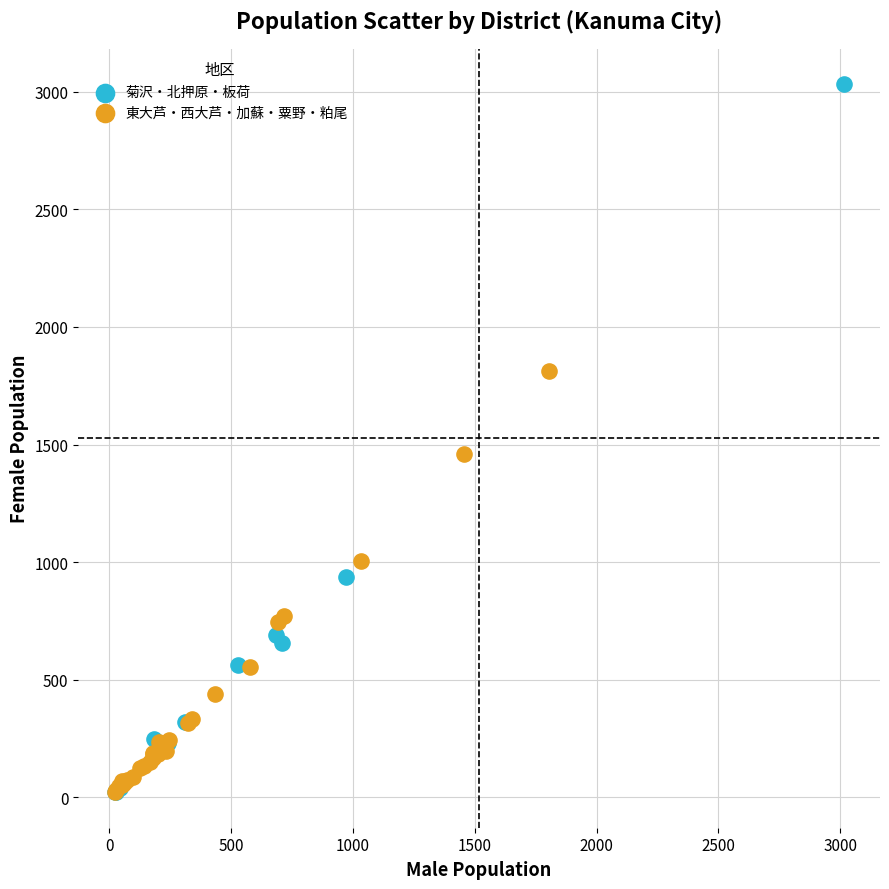

Which series contains the highest Y value?

菊沢・北押原・板荷